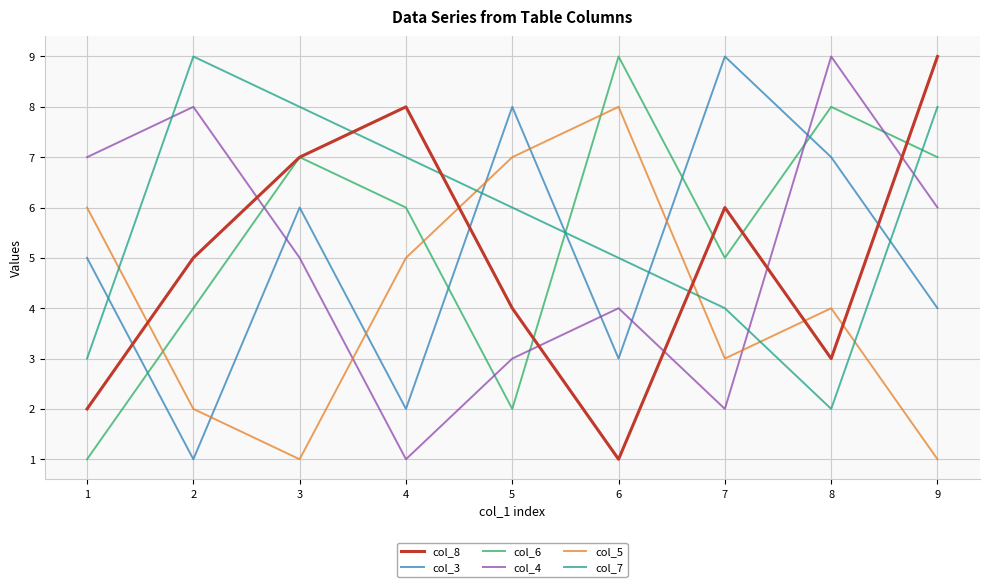

Reading right to left, transcribe all the data shown in this chart.

col_8: 9=9	8=3	7=6	6=1	5=4	4=8	3=7	2=5	1=2
col_3: 9=4	8=7	7=9	6=3	5=8	4=2	3=6	2=1	1=5
col_6: 9=7	8=8	7=5	6=9	5=2	4=6	3=7	2=4	1=1
col_4: 9=6	8=9	7=2	6=4	5=3	4=1	3=5	2=8	1=7
col_5: 9=1	8=4	7=3	6=8	5=7	4=5	3=1	2=2	1=6
col_7: 9=8	8=2	7=4	6=5	5=6	4=7	3=8	2=9	1=3